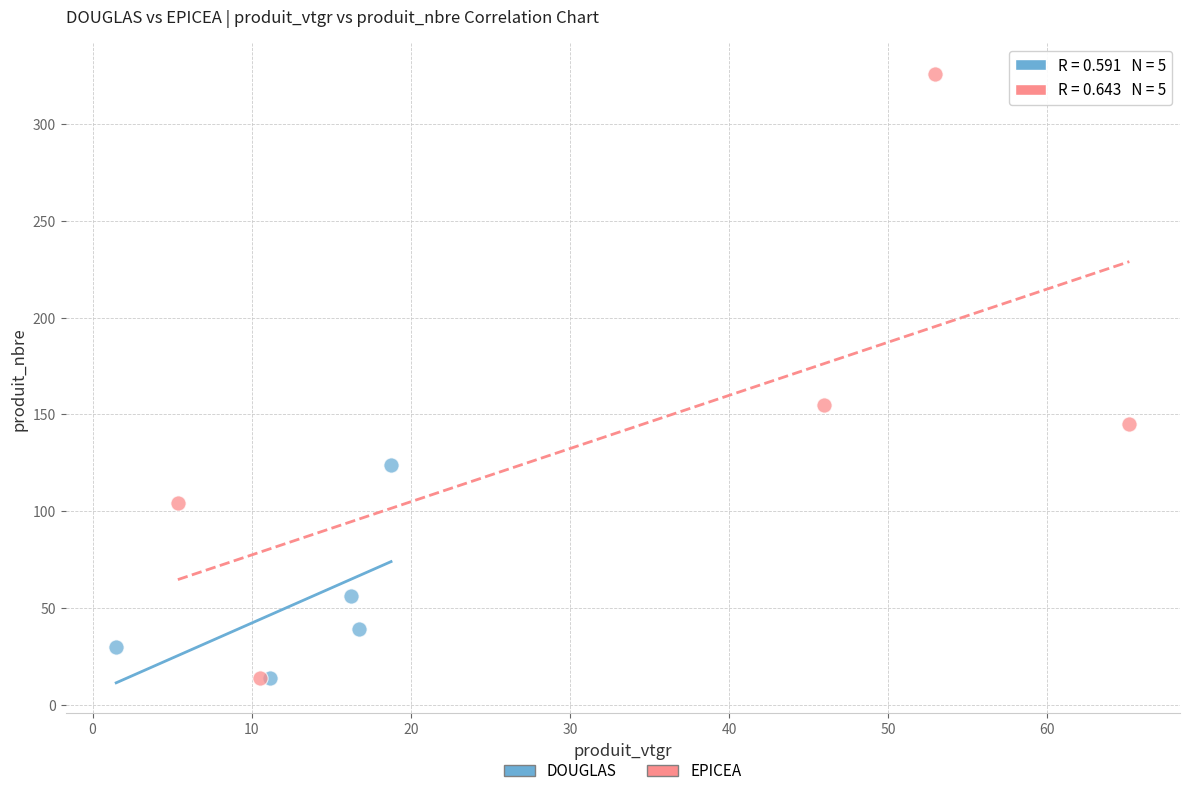

Which series has the widest spread of Y values?

EPICEA